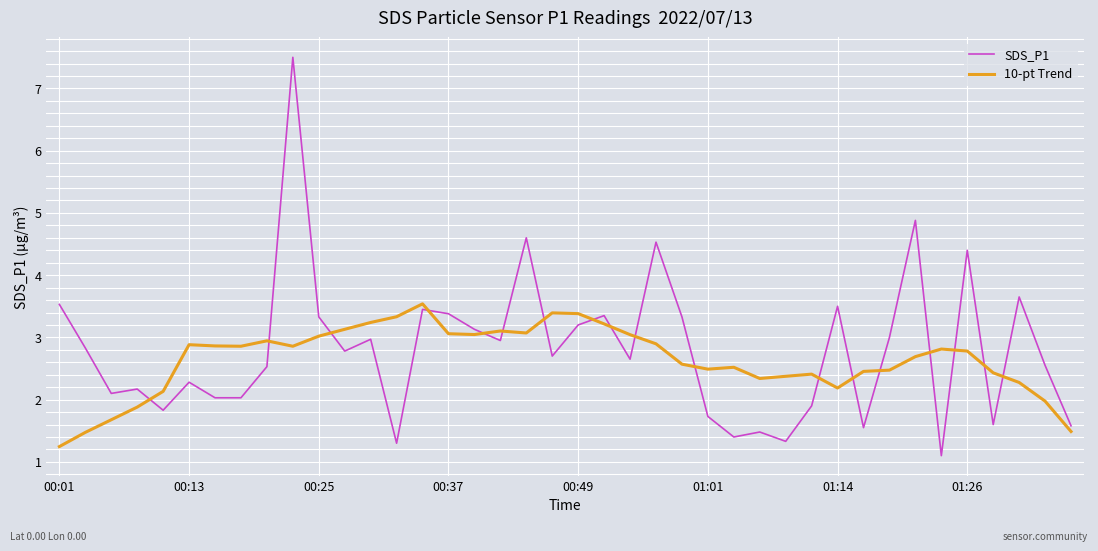

Which series has the widest spread of values?

SDS_P1